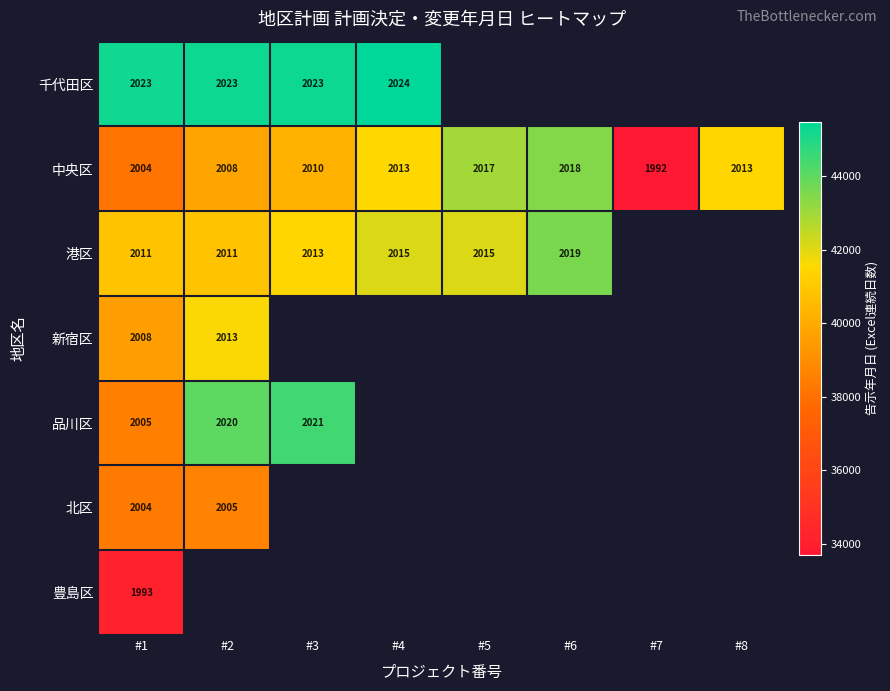

The 港区 series shows 2013 at #3. True or false?

True